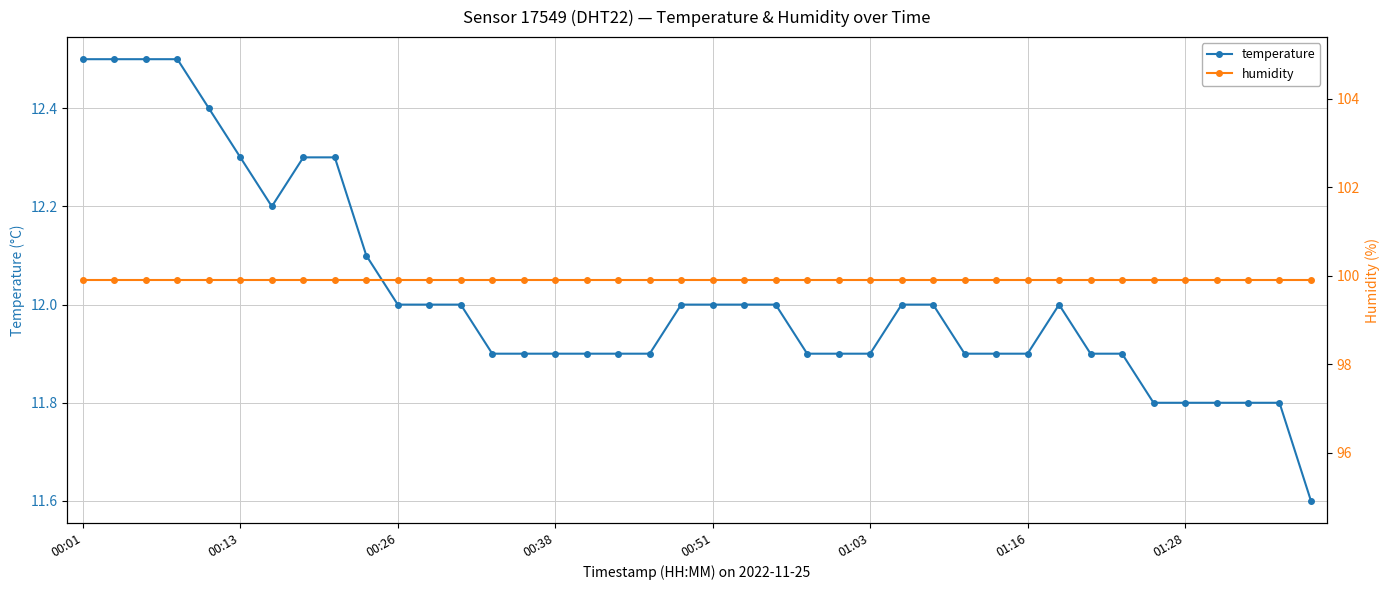

Which category has the highest value in the temperature series?

00:01